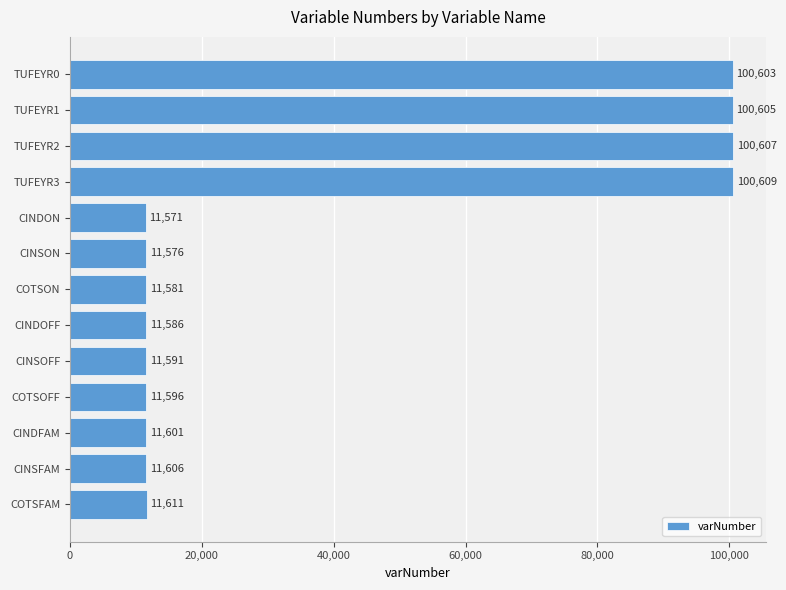

Reading top to bottom, what are all the values shown in this chart?

100603	100605	100607	100609	11571	11576	11581	11586	11591	11596	11601	11606	11611